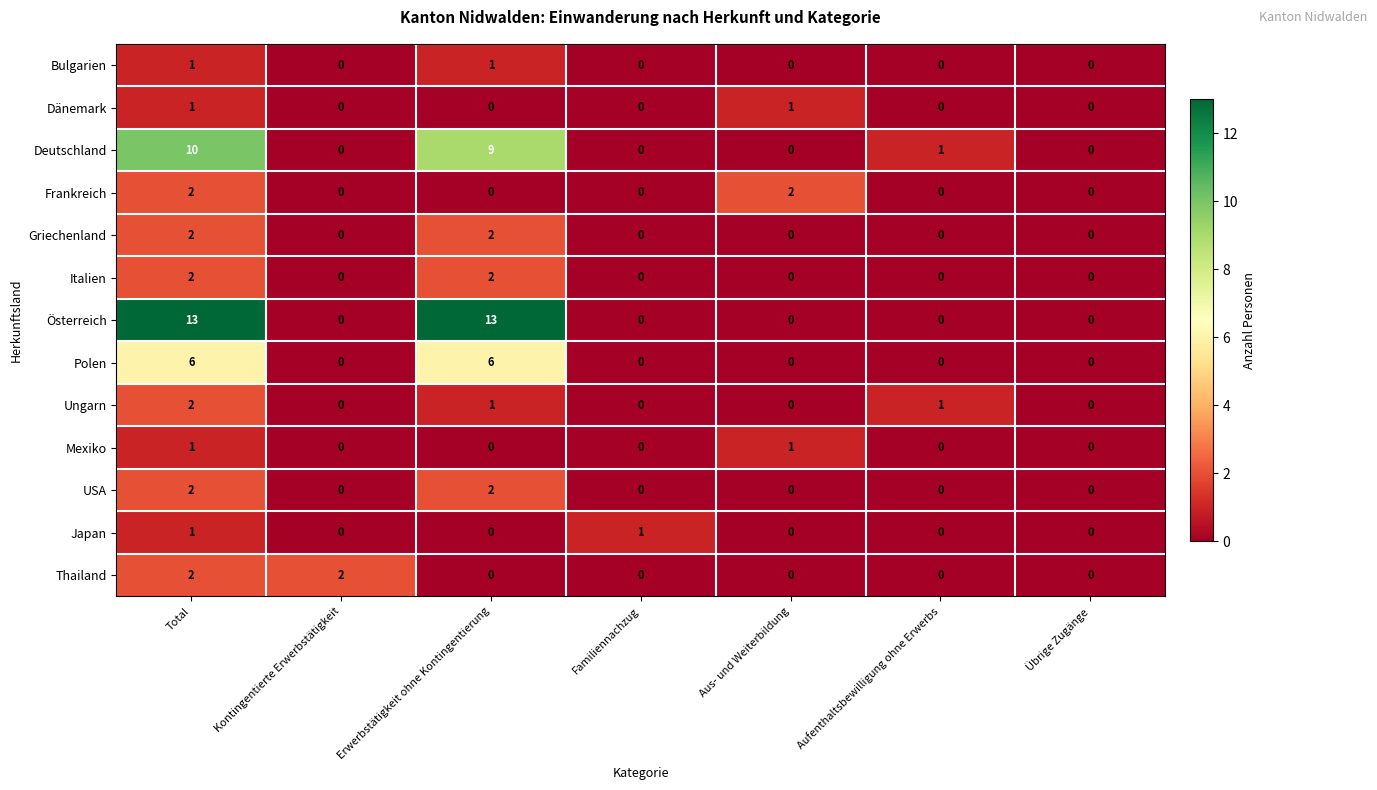

How many data points in Österreich are above 0?

2